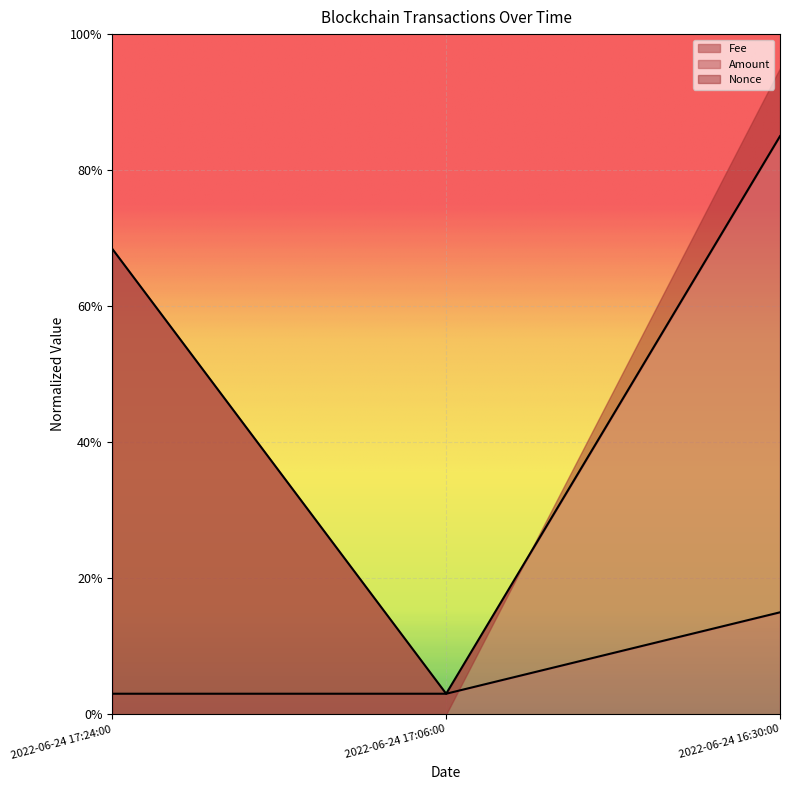

Which series has the widest spread of values?

Amount